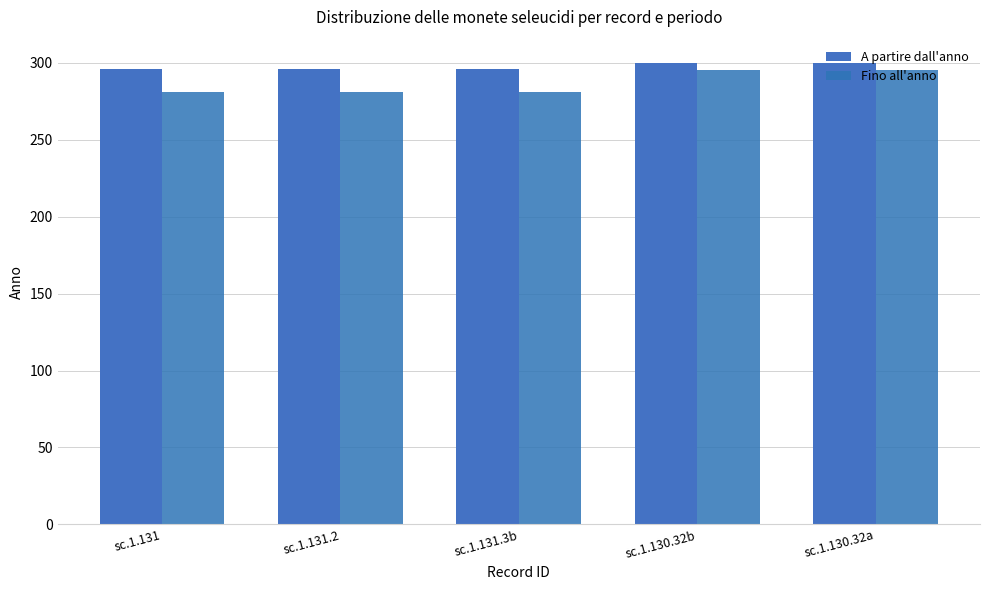

What are all the series names shown in the legend?

A partire dall'anno, Fino all'anno